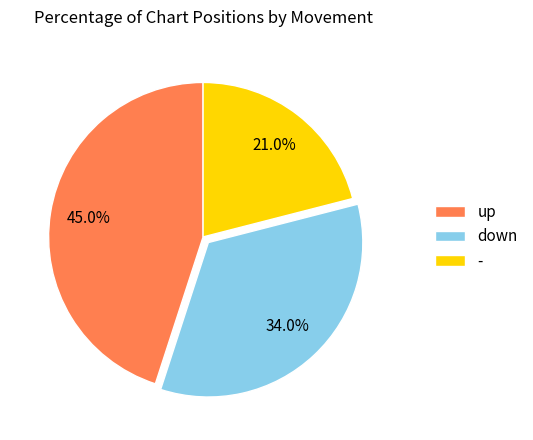

To the nearest percent, what is the difference between the up and - slice percentages?

24%